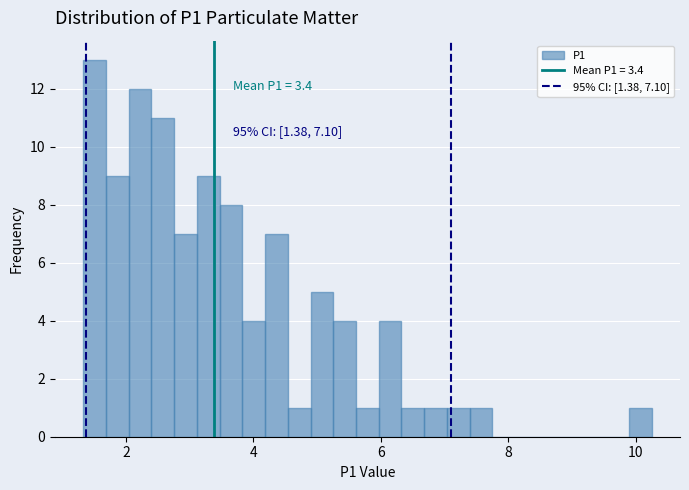

Around what value on the x-axis is the tallest bar? Give the approximate position of its centre, as read against the axis.

1.6